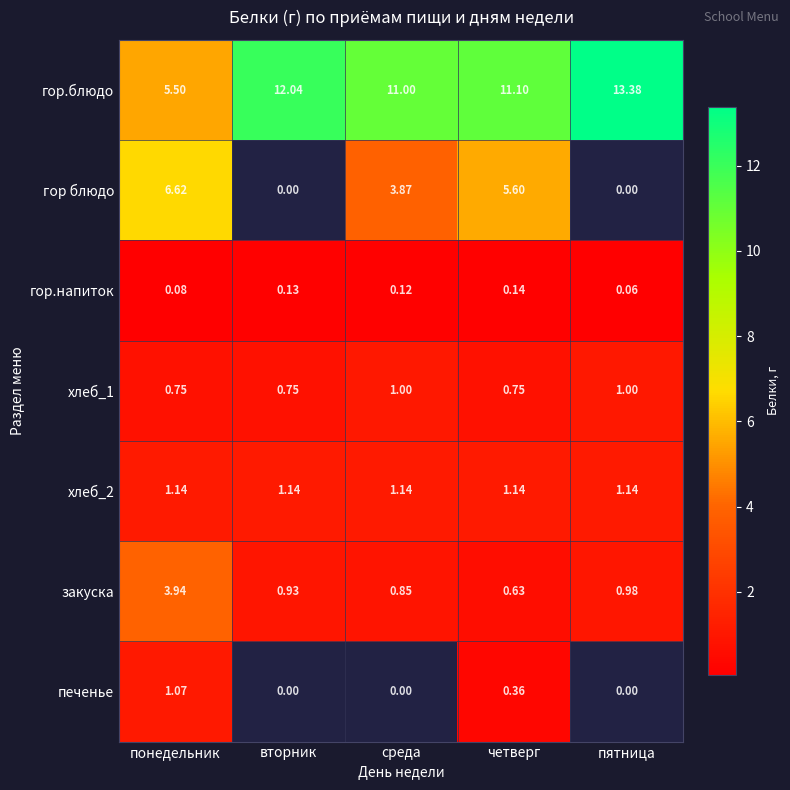

What is the highest value of the гор.блюдо series?

13.4